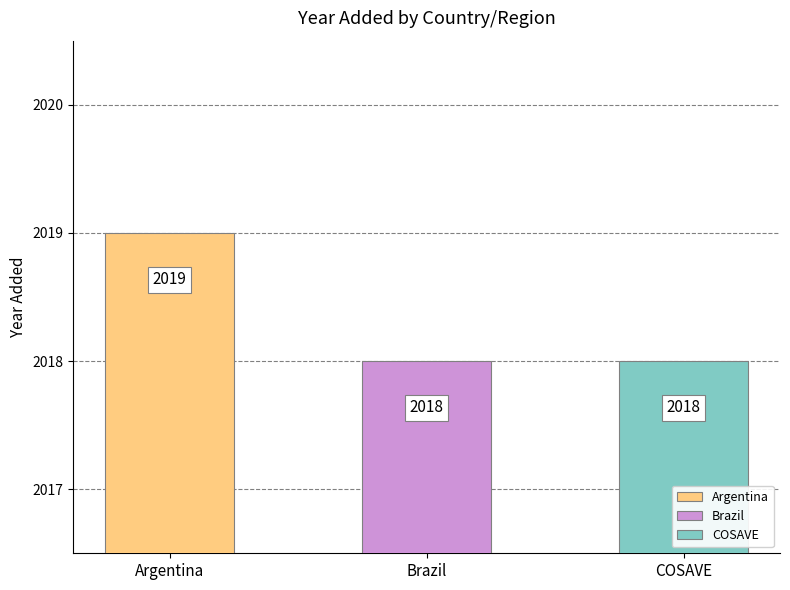

The value at 1 is 2018. True or false?

True